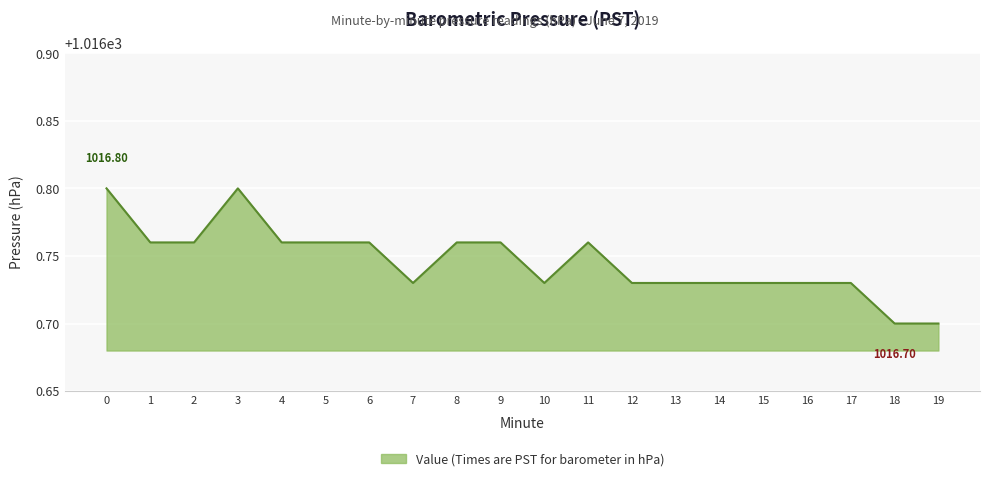

What is the ratio of the value at 16 to the value at 4?

1.0